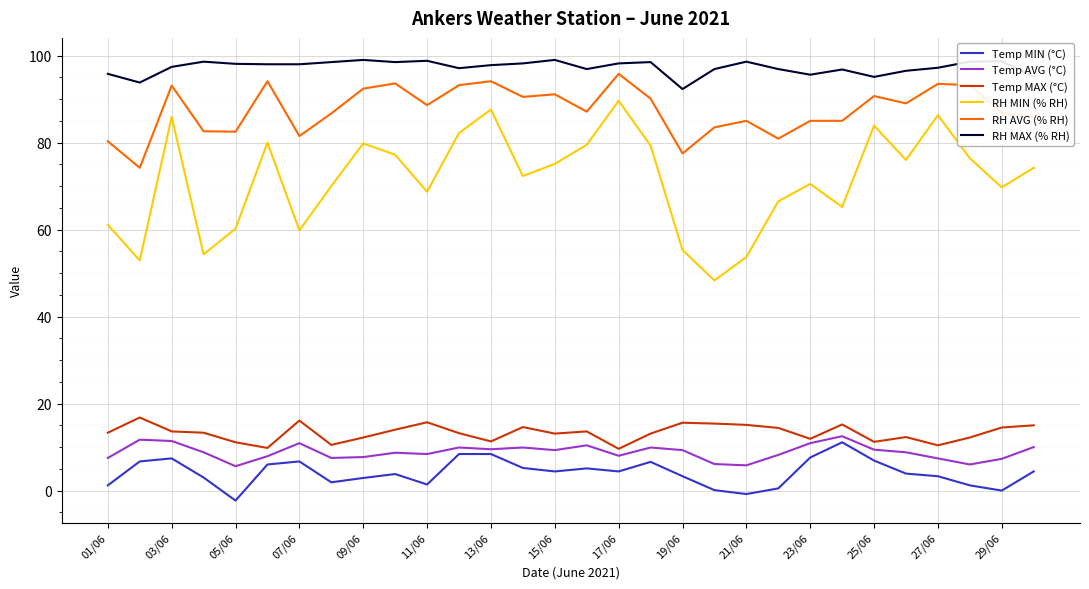

How many lines are shown in the chart?

6